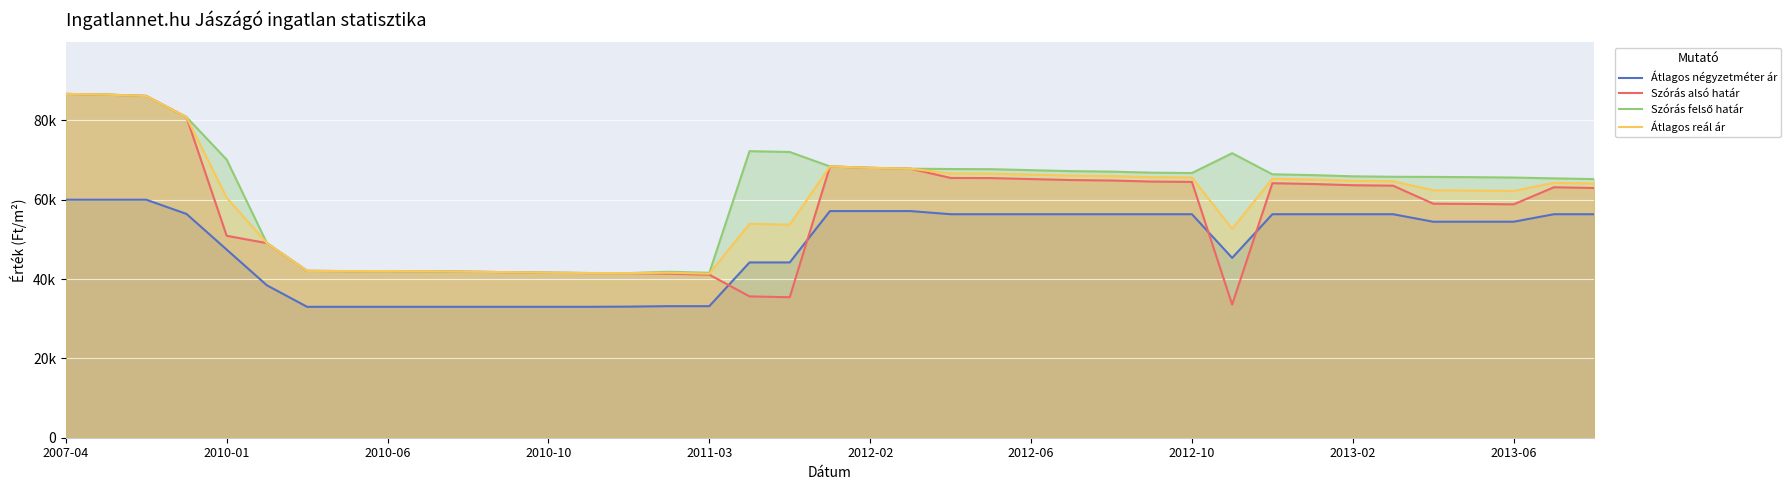

At which category is the sum across all series the highest?

2007-04